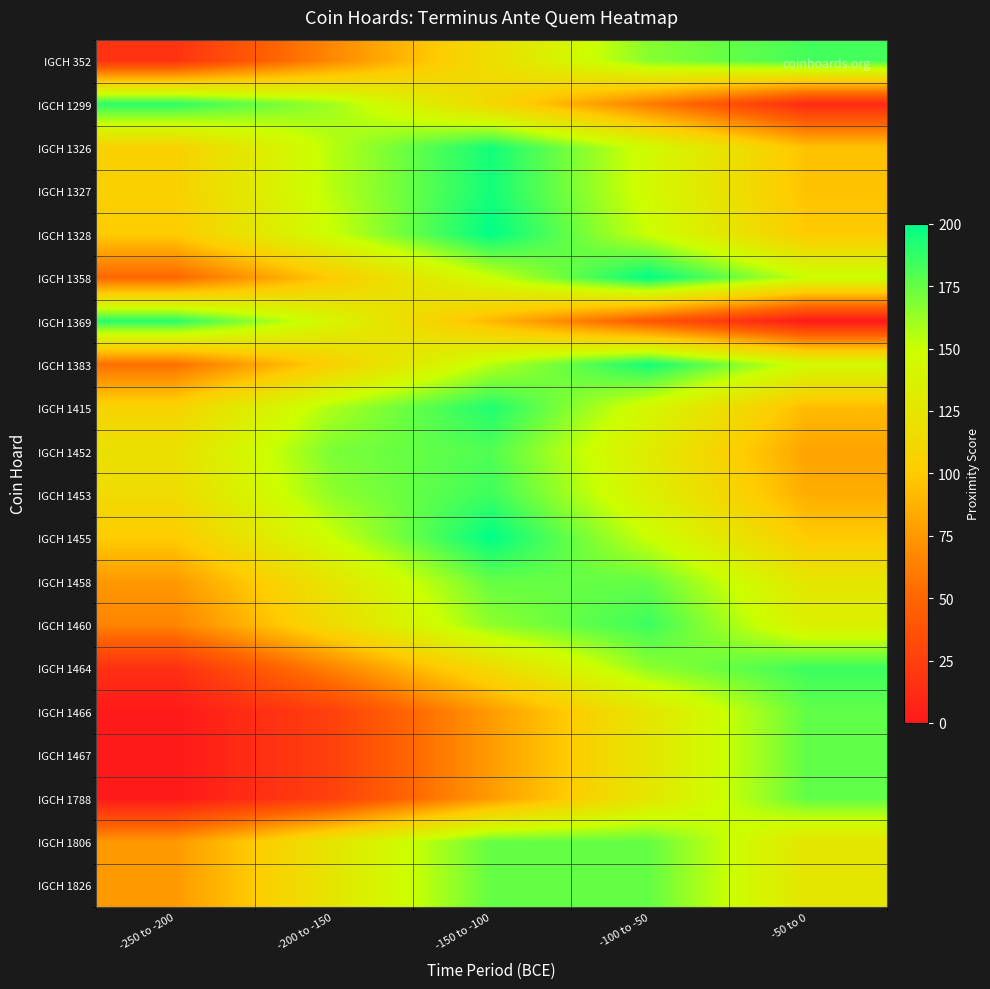

Rank the series by their maximum value, from highest to lowest.

IGCH 1328, IGCH 1358, IGCH 1455, IGCH 1326, IGCH 1327, IGCH 1383, IGCH 1415, IGCH 1369, IGCH 1299, IGCH 1453, IGCH 1460, IGCH 1464, IGCH 352, IGCH 1452, IGCH 1466, IGCH 1467, IGCH 1788, IGCH 1458, IGCH 1806, IGCH 1826